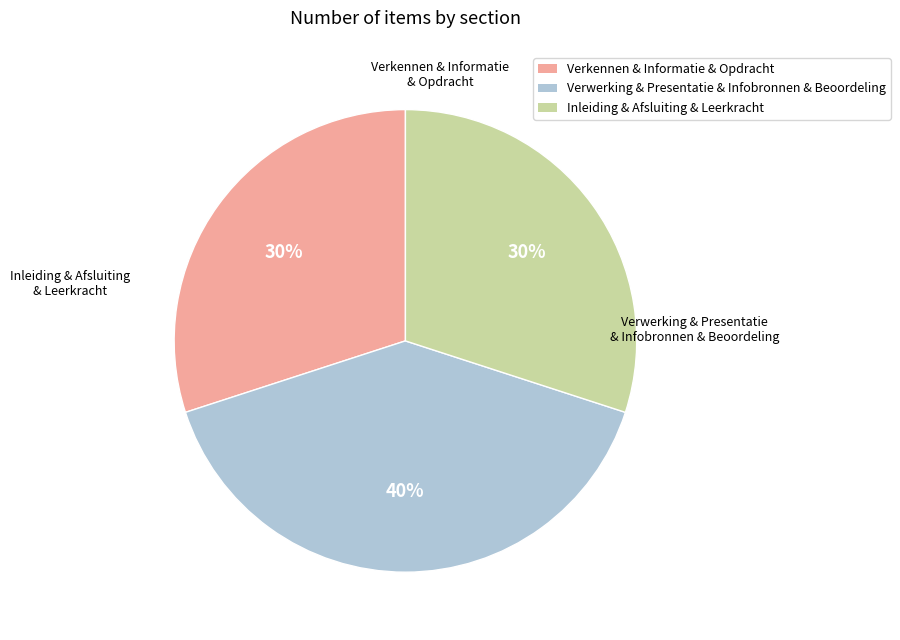

True or false: Verwerking & Presentatie & Infobronnen & Beoordeling accounts for 28% of the total.

False